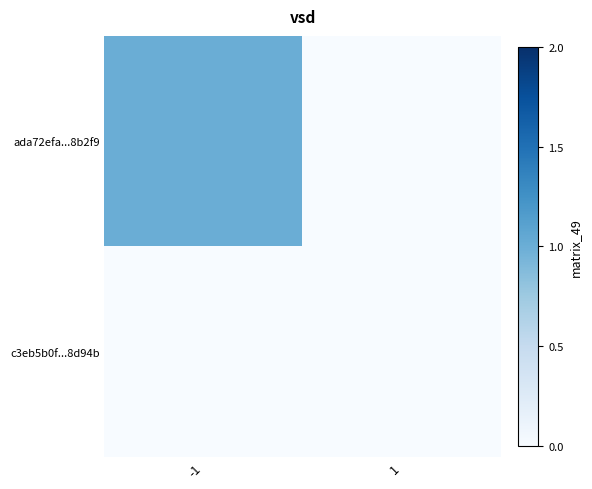

Which has a higher value, -1 or 1?

-1